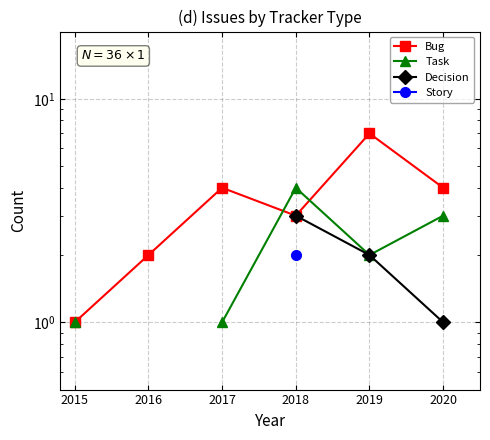

Between 2020 and 2017, which is larger?

2020